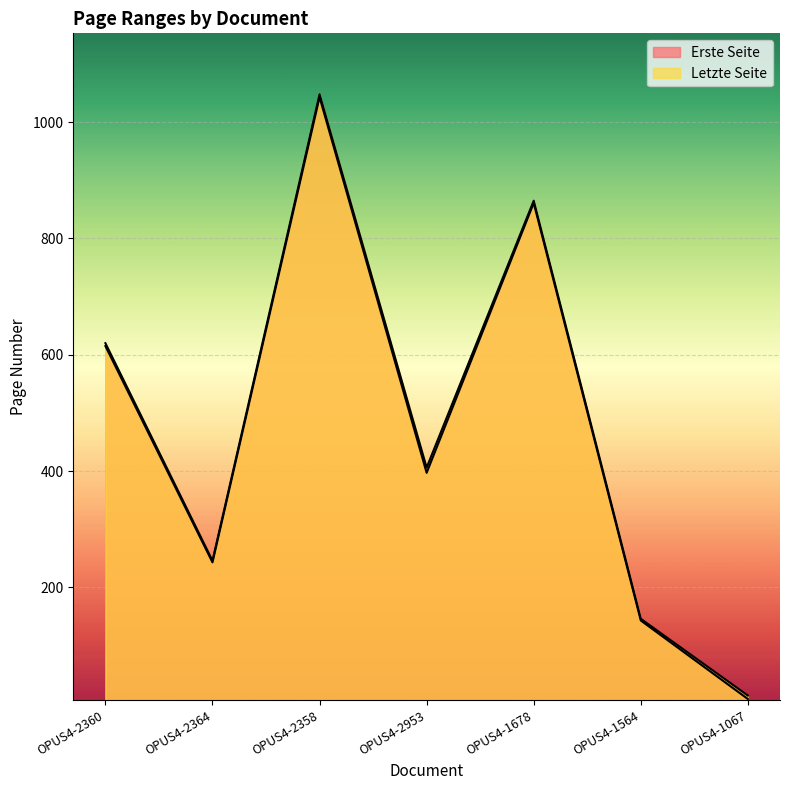

True or false: Letzte Seite has more than 1 interior local peaks.

True